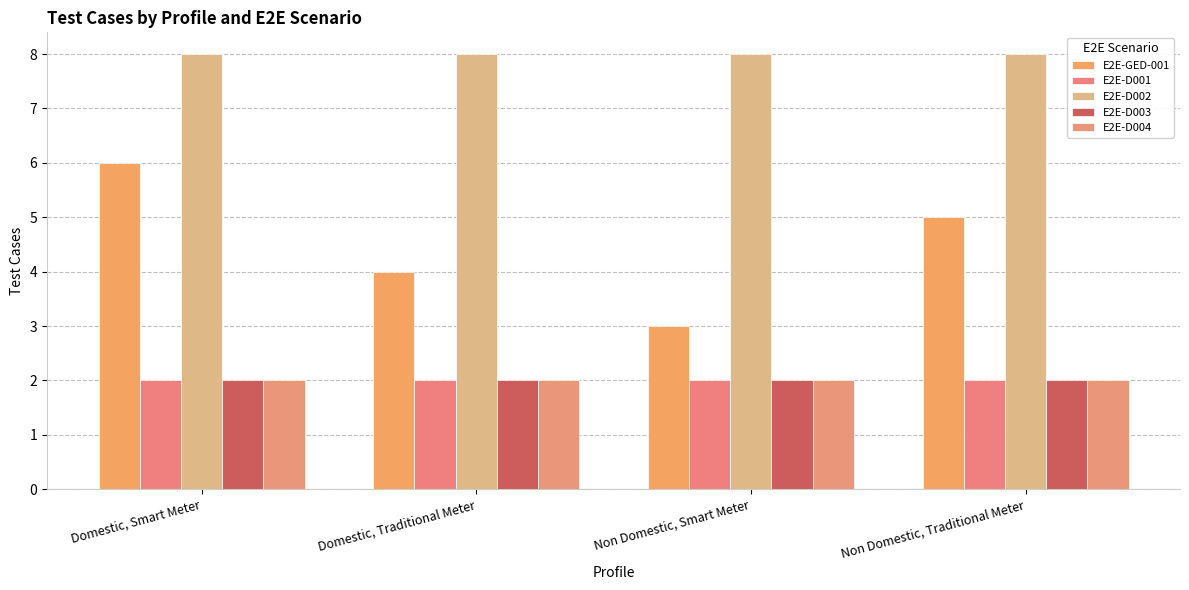

Reading left to right, list all the values displayed in this chart.

E2E-GED-001: 6	4	3	5
E2E-D001: 2	2	2	2
E2E-D002: 8	8	8	8
E2E-D003: 2	2	2	2
E2E-D004: 2	2	2	2